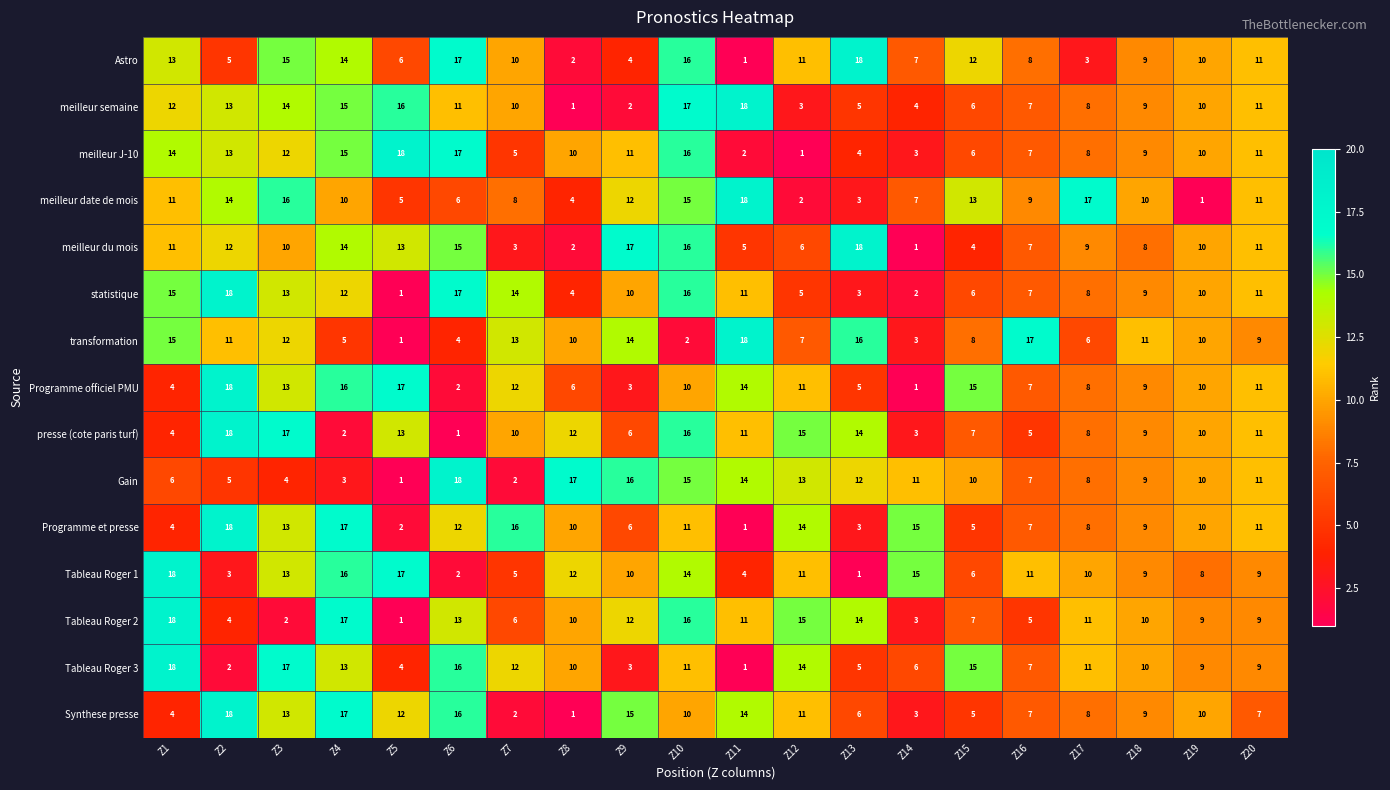

Where is meilleur J-10 nearest to the value 9?

Z18